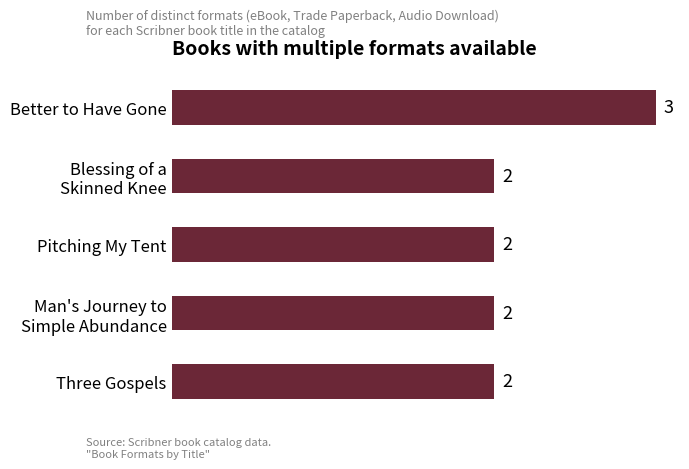

What is the sum of all values?

11